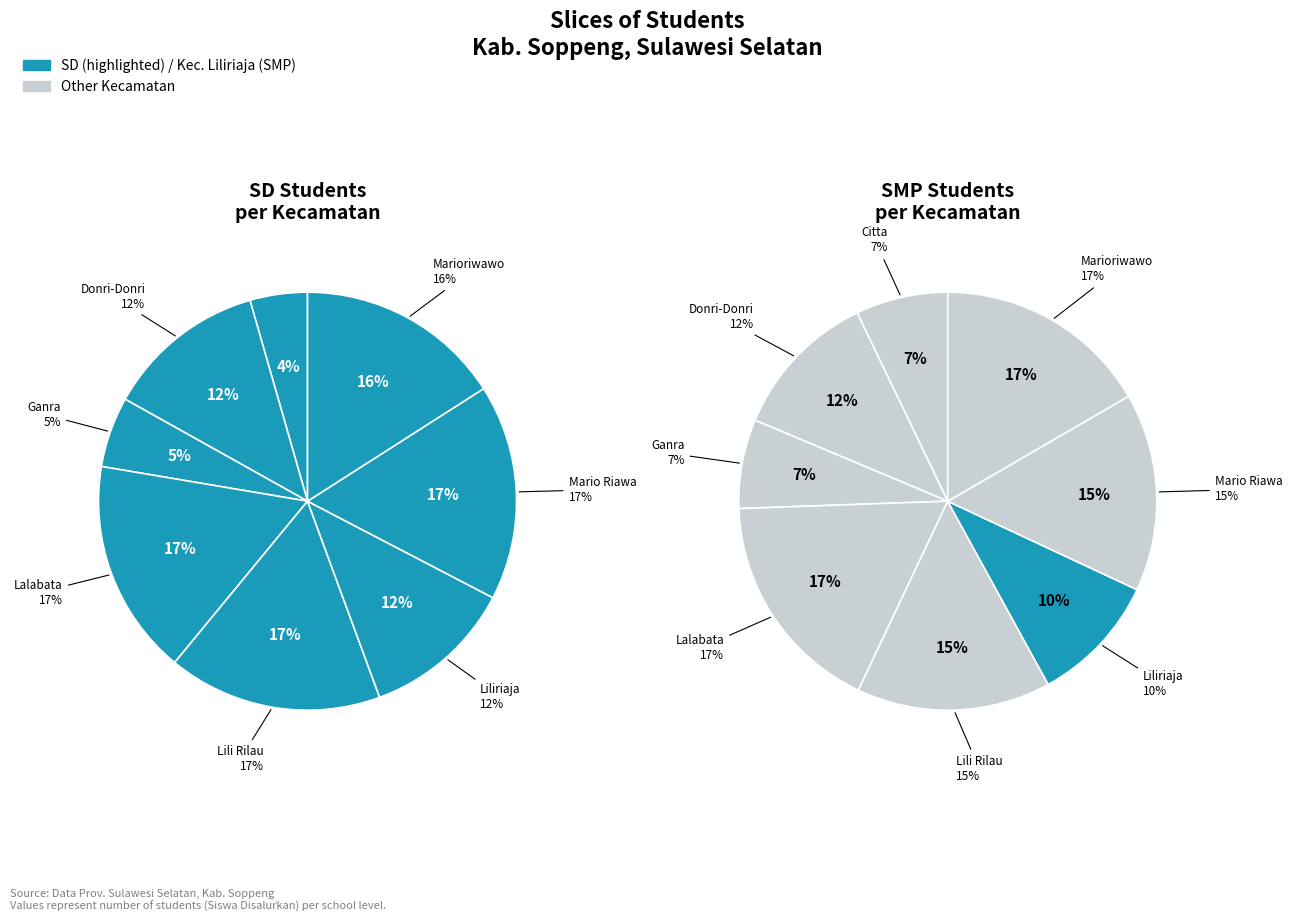

Which has a higher value, Kec. Donri-Donri or Kec. Marioriwawo?

Kec. Marioriwawo